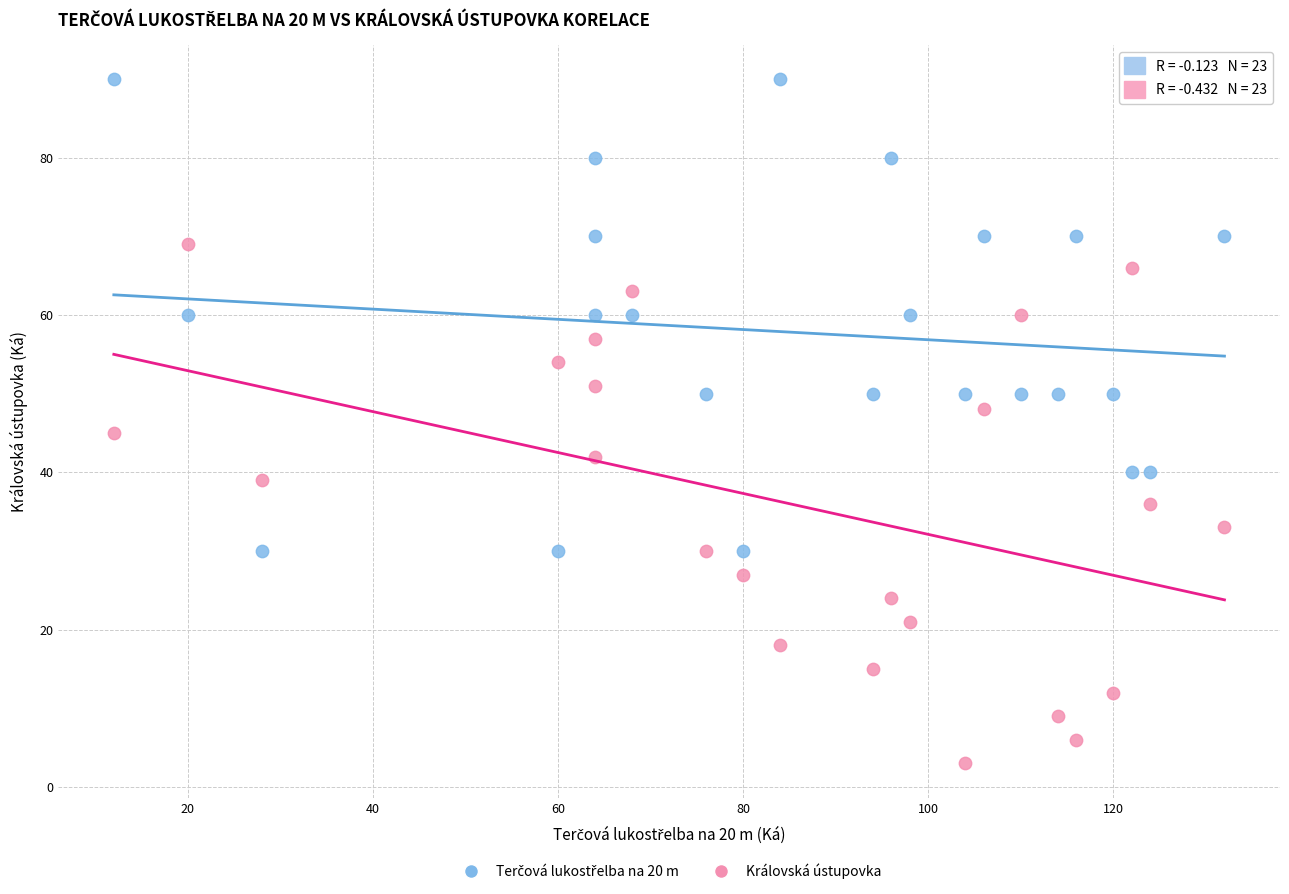

Which series reaches the minimum Y coordinate?

Královská ústupovka